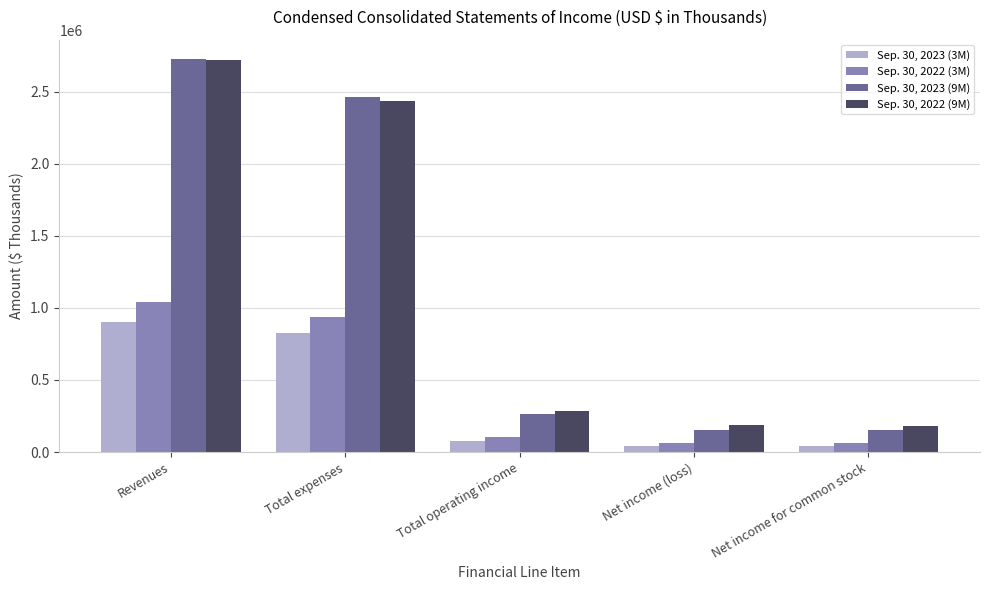

How many categories are shown in the chart?

5